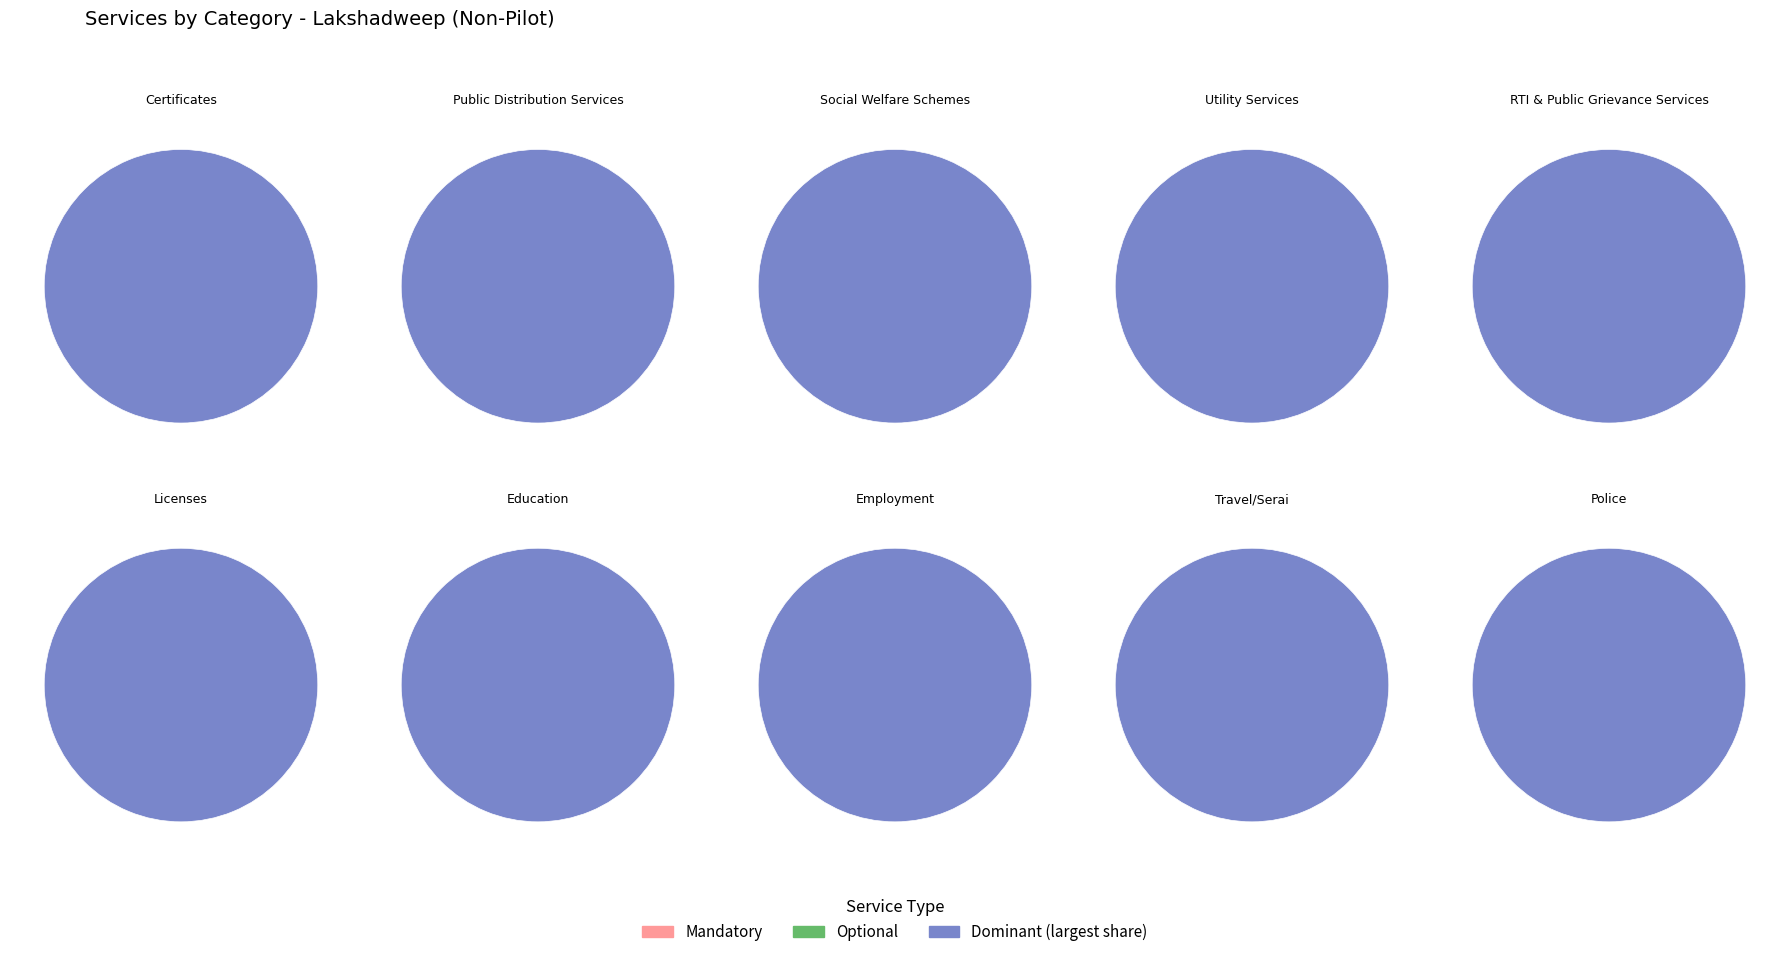

What is the ratio of the value at Employment to the value at Police?

1.0